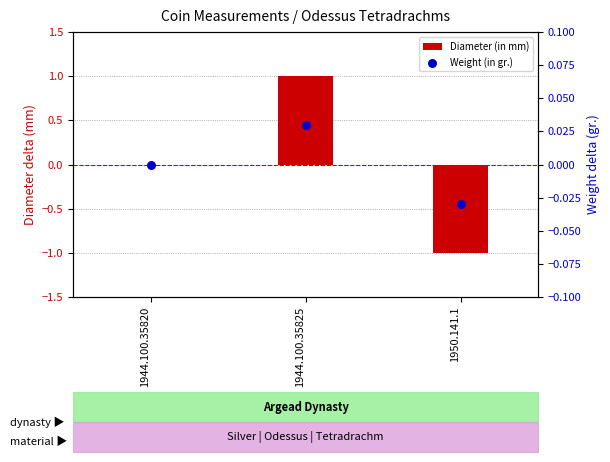

What are all the series names shown in the legend?

Diameter (in mm), Weight (in gr.)